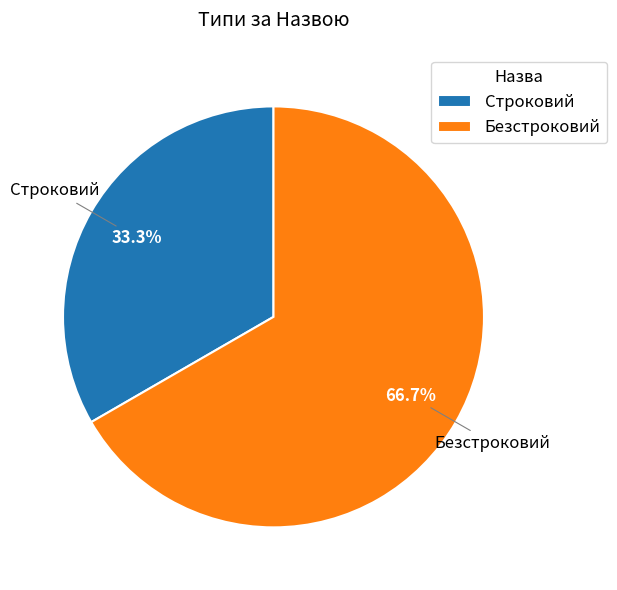

Which category has the biggest portion of the pie?

Безстроковий